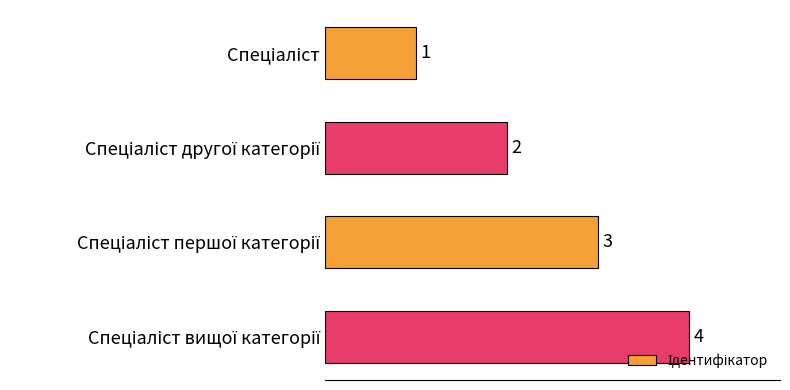

What is the maximum value shown in the chart?

4